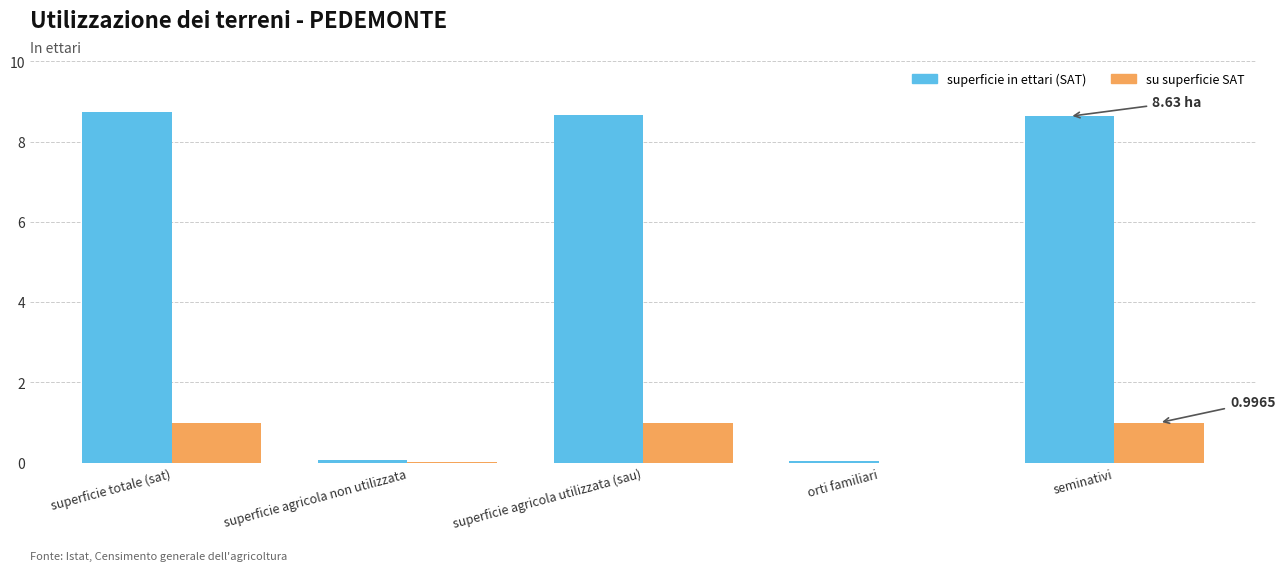

What is the sum of all su superficie SAT values?

3.0